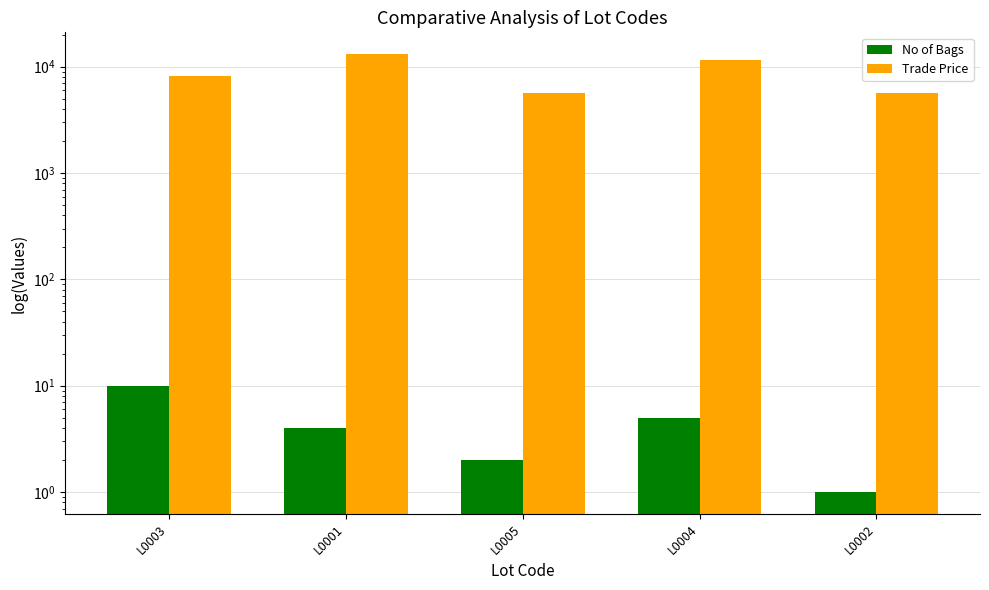

Which label corresponds to the largest value in the chart?

L0001